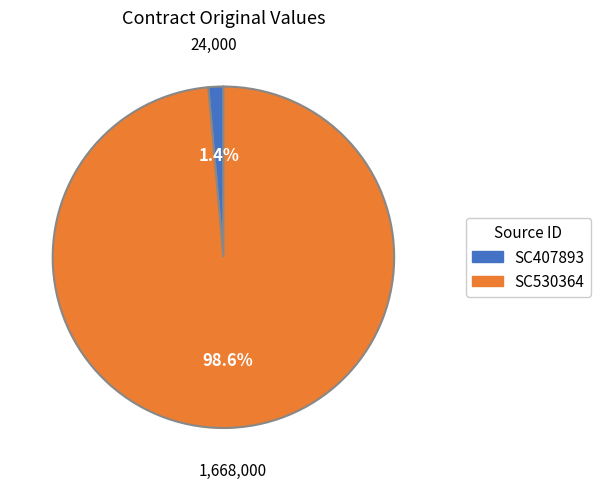

What percentage is the SC530364 slice, to the nearest percent?

99%